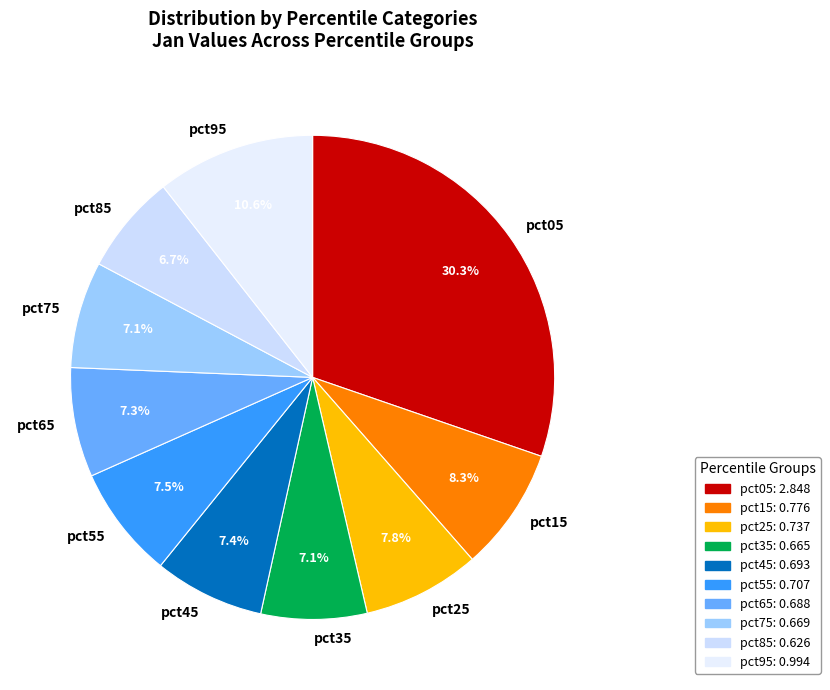

How much of the chart is everything except pct85?

93.3%